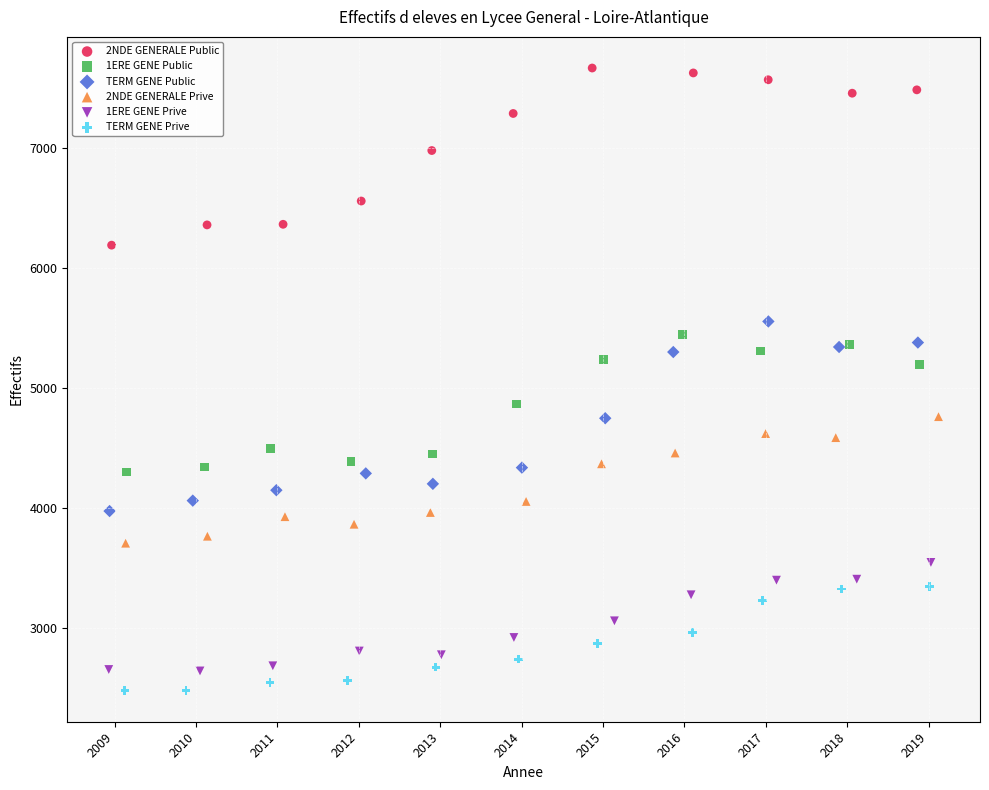

Which series has the largest Y range (max minus min)?

TERM GENE Public